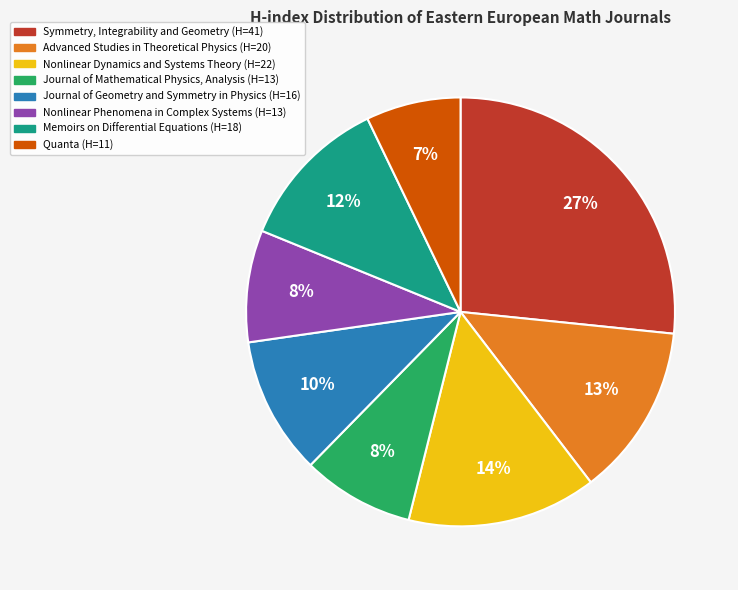

Is the sum of Journal of Geometry and Symmetry in Physics and Journal of Mathematical Physics, Analysis greater than half?

No